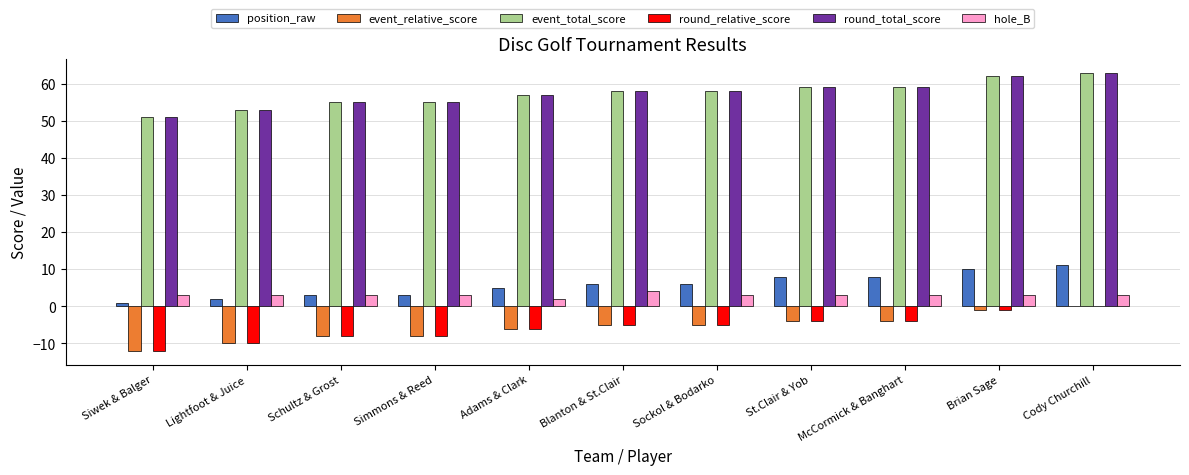

What is the sum of all position_raw values?

63